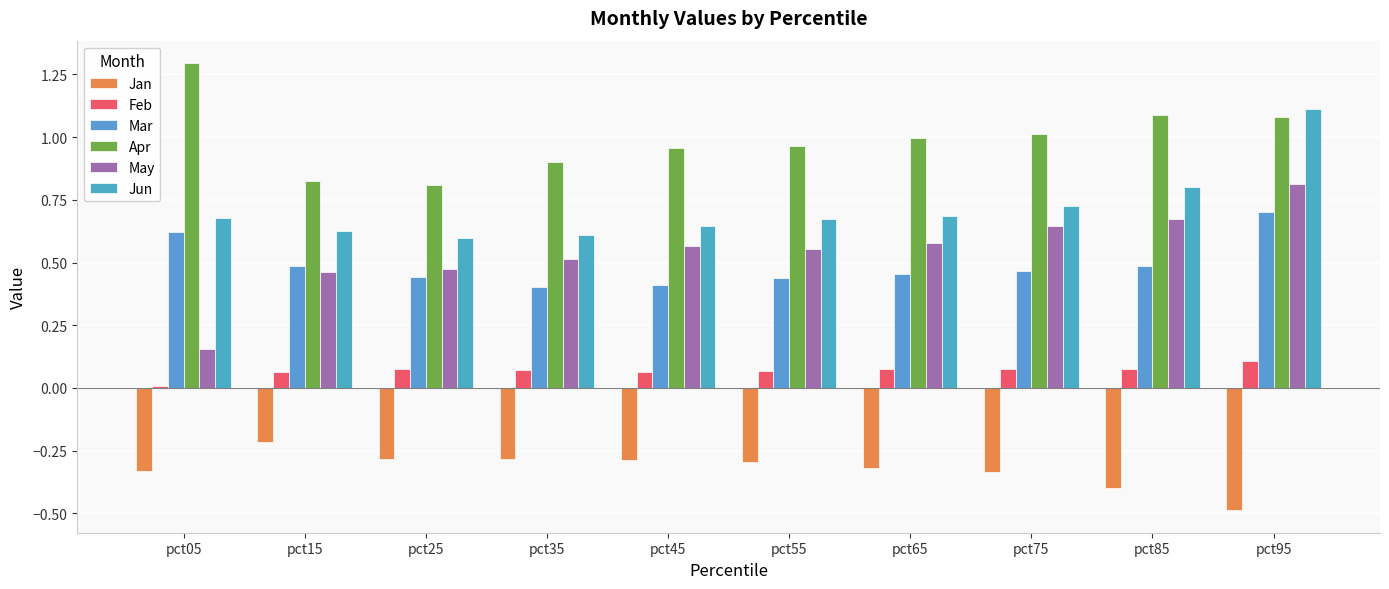

How many bars are there in total?

60